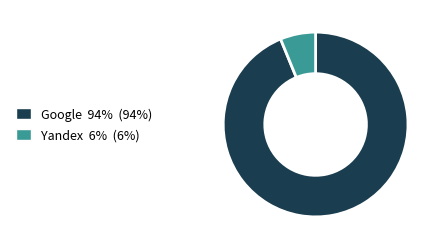

Rank the categories by value from highest to lowest.

Google, Yandex